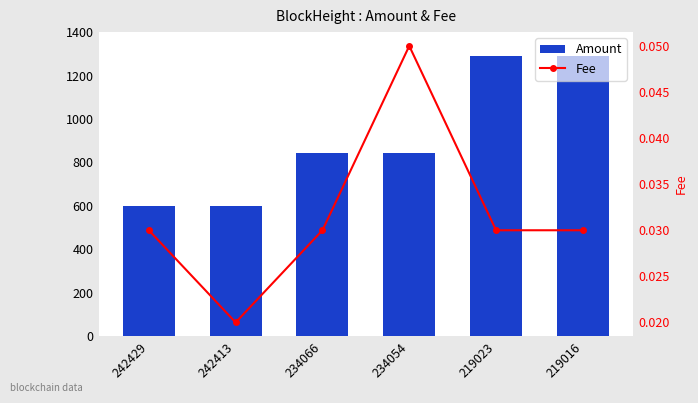

Which series has the largest range (max minus min)?

Amount